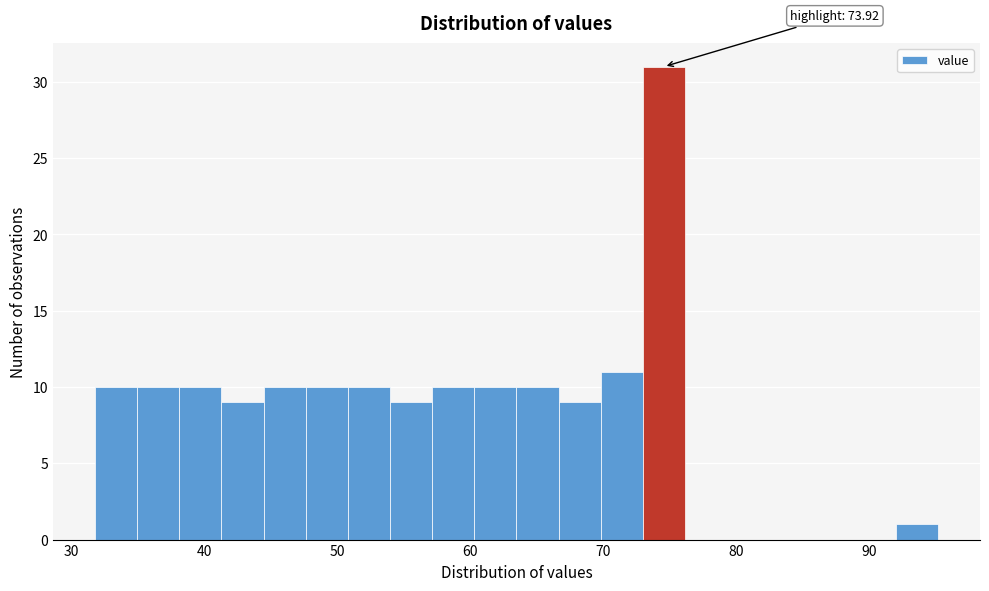

Around what value on the x-axis is the tallest bar? Give the approximate position of its centre, as read against the axis.

75